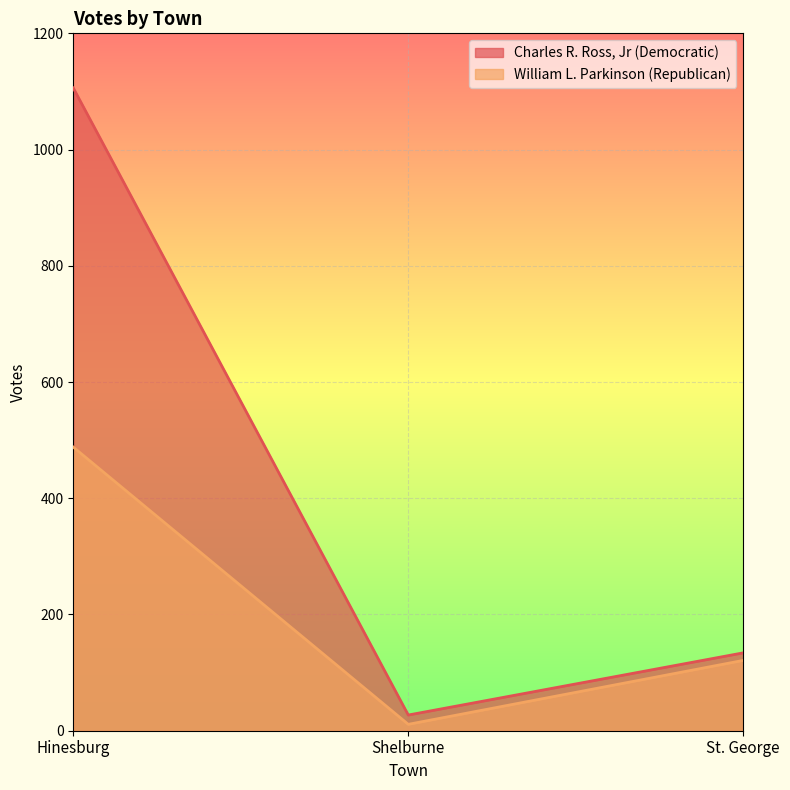

What is the label of the 2nd point from the right?

Shelburne